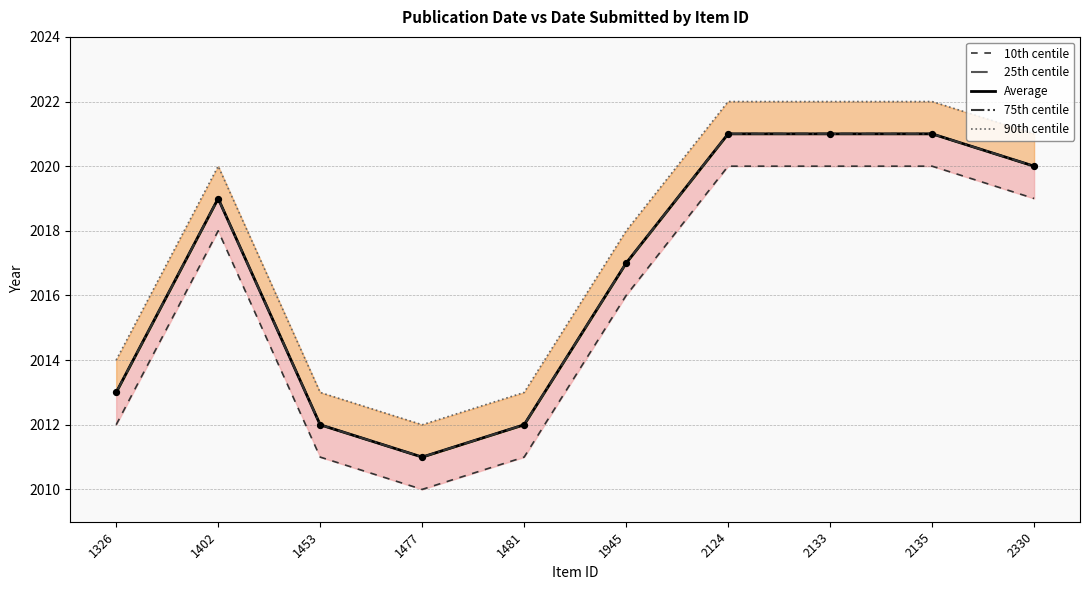

At how many categories does at least one series exceed 2020?

4